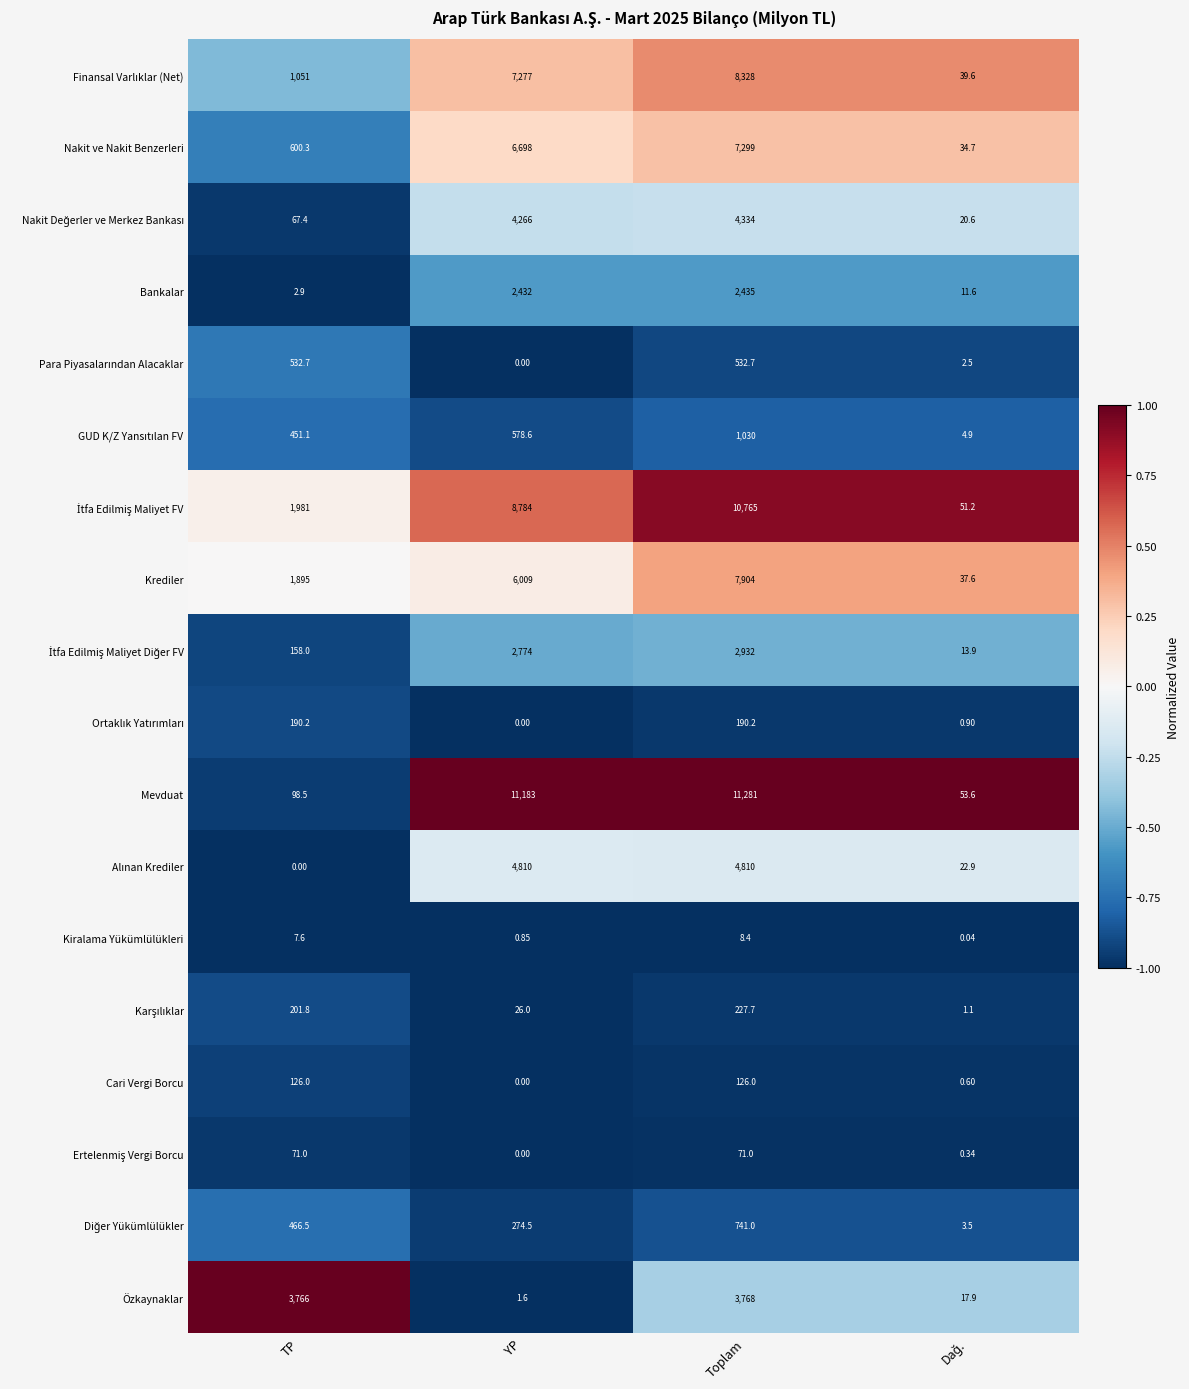

At which category is the sum across all series the highest?

Toplam